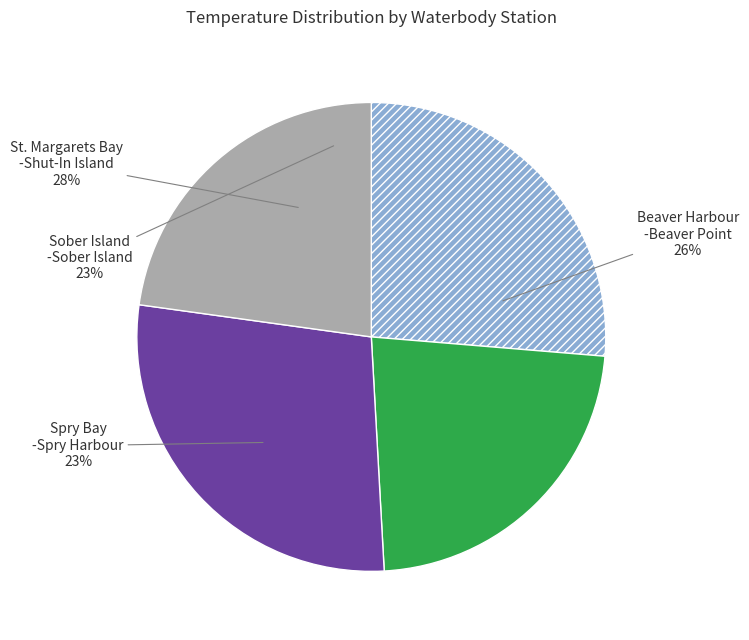

Does Spry Bay-Spry Harbour represent more than half of the total?

No